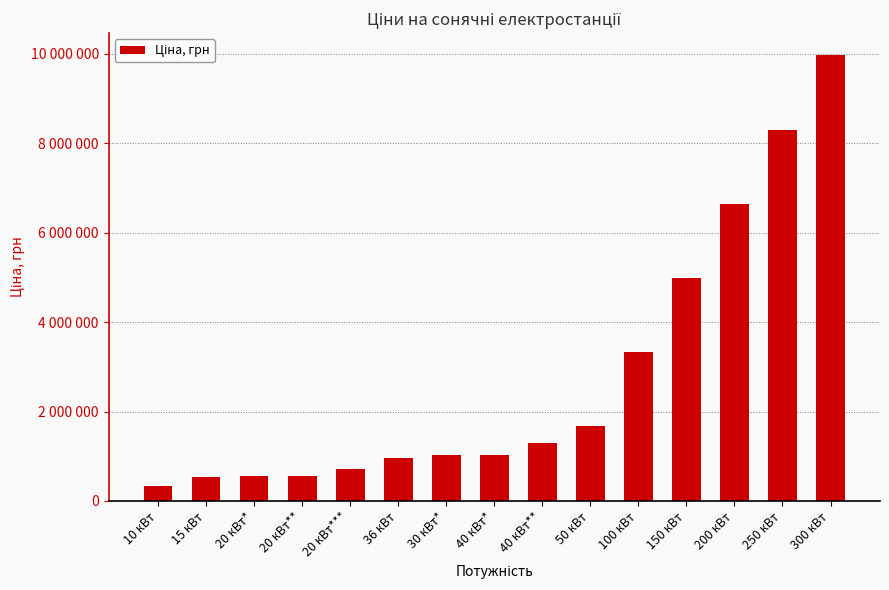

What is the maximum value shown in the chart?

9963618